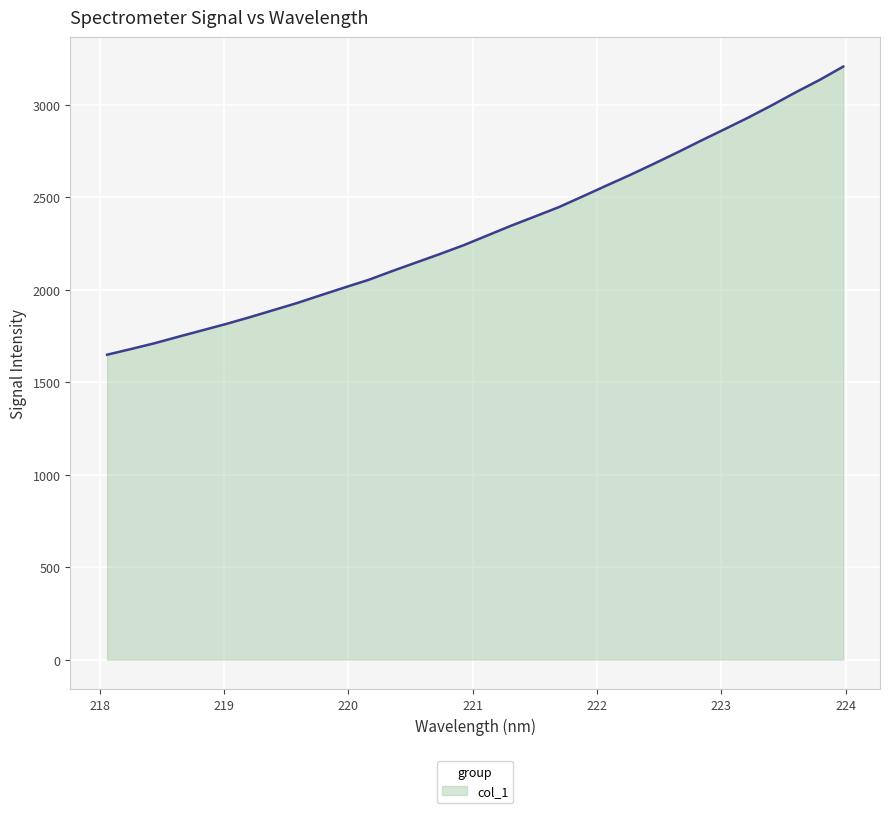

What is the difference between the maximum and minimum values?

1558.1